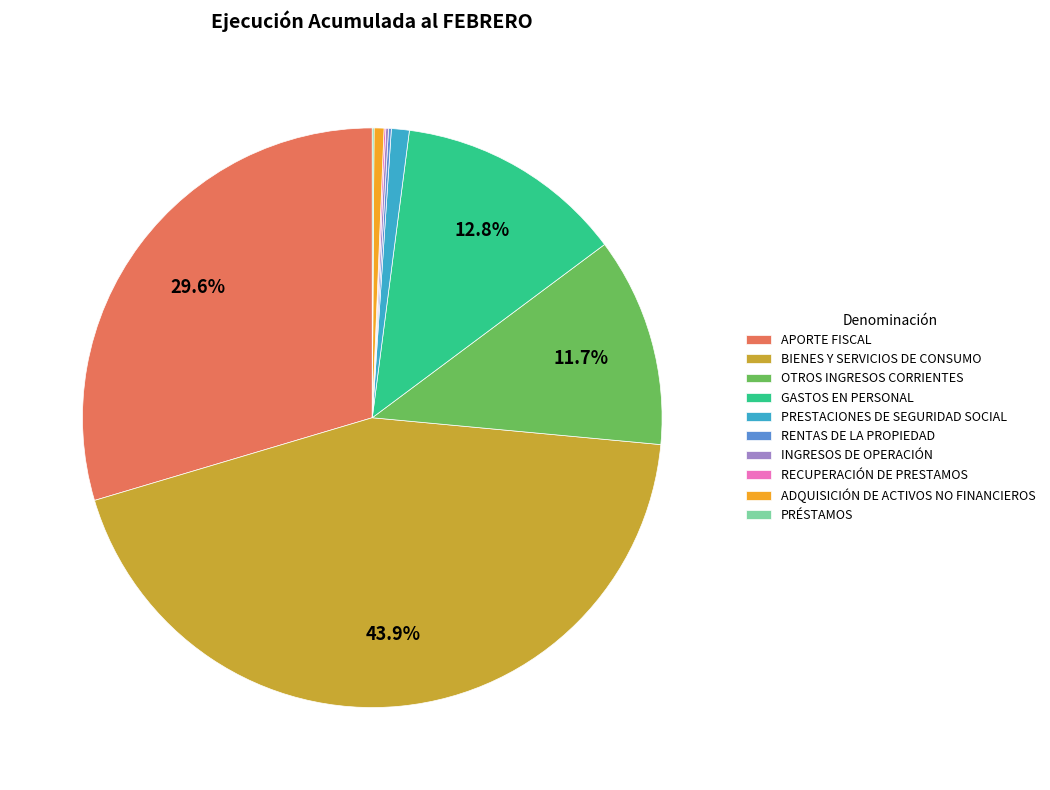

Does PRESTACIONES DE SEGURIDAD SOCIAL represent more than half of the total?

No